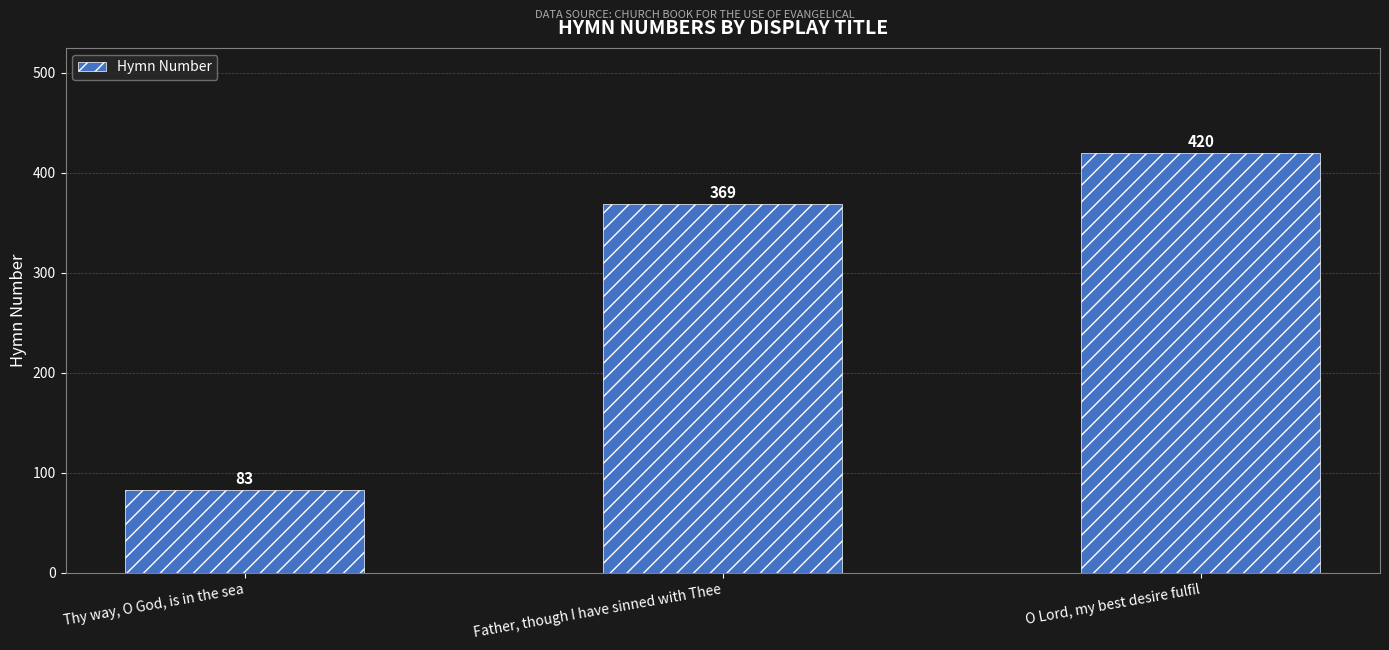

List the labels in order of value, largest first.

O Lord, my best desire fulfil, Father, though I have sinned with Thee, Thy way, O God, is in the sea